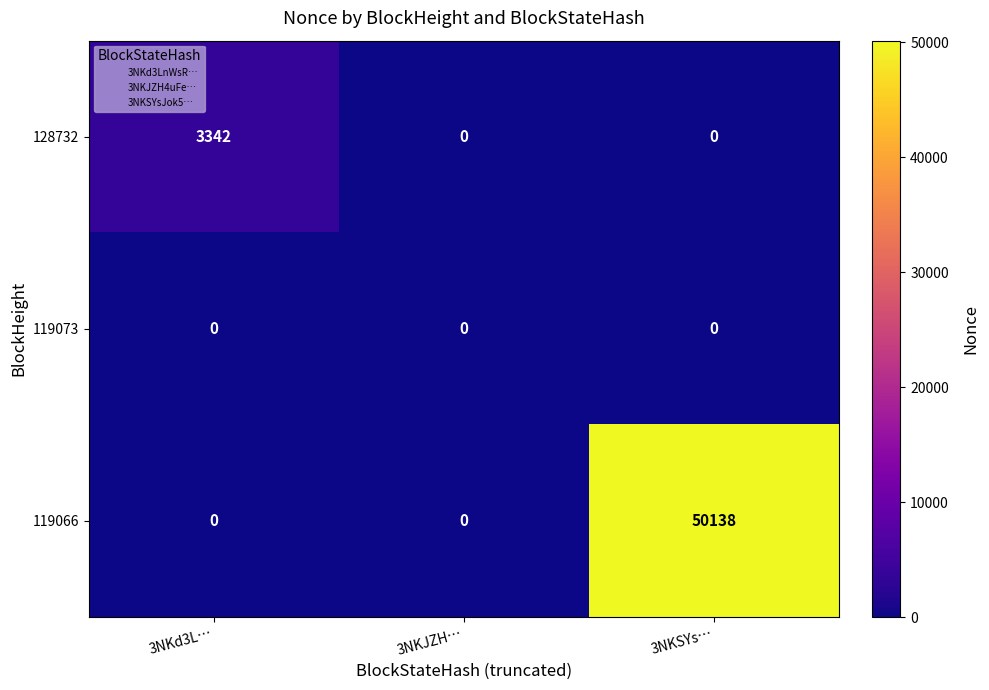

The 119073 series shows 0 at 3NKJZH…. True or false?

True